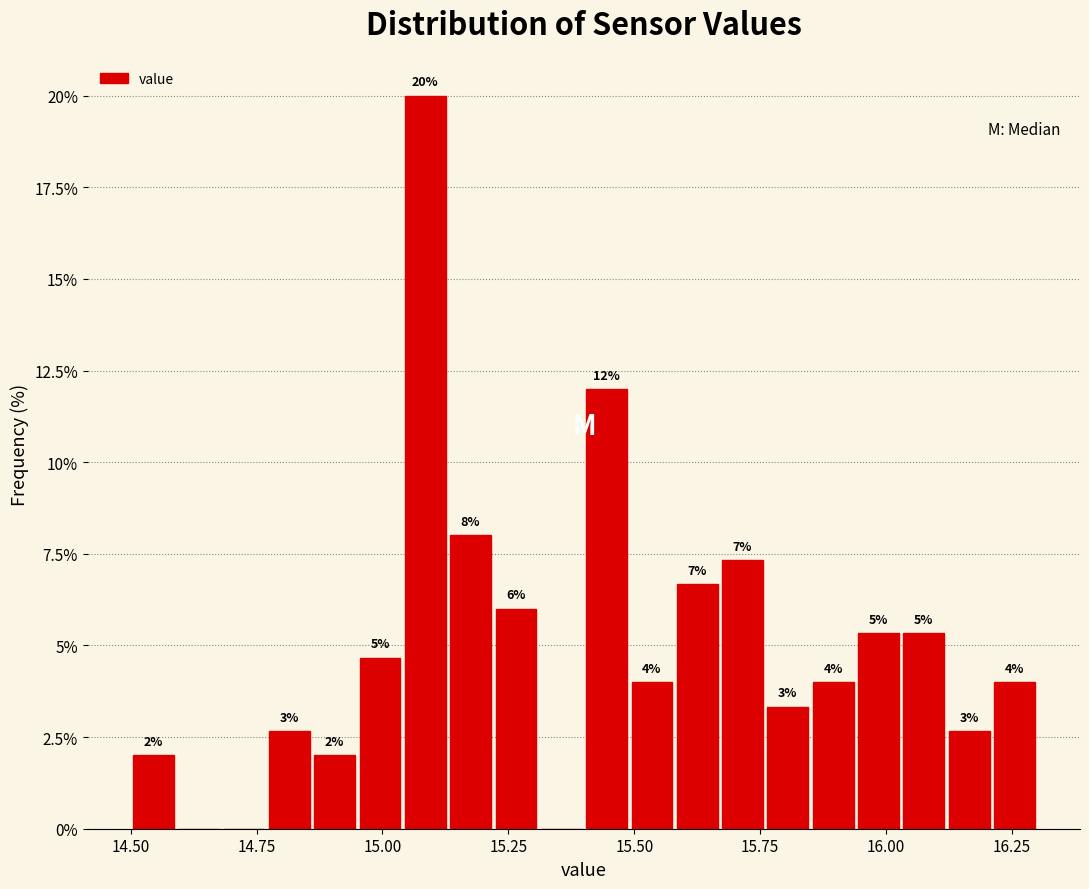

Read against the x-axis, roughly where is the centre of the tallest bar?

15.10